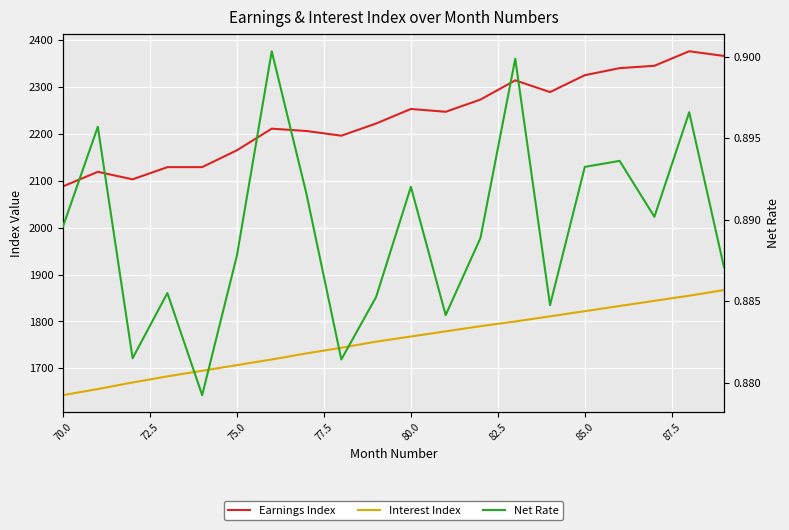

Rank the series by their maximum value, from lowest to highest.

Net Rate, Interest Index, Earnings Index